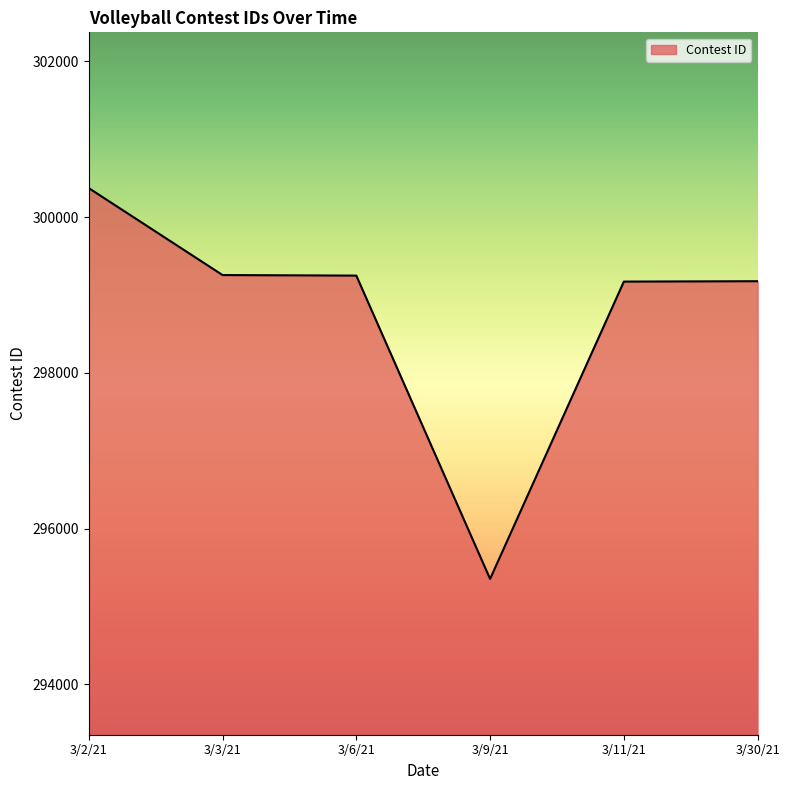

What is the ratio of the value at 3/9/21 to the value at 3/30/21?

1.0